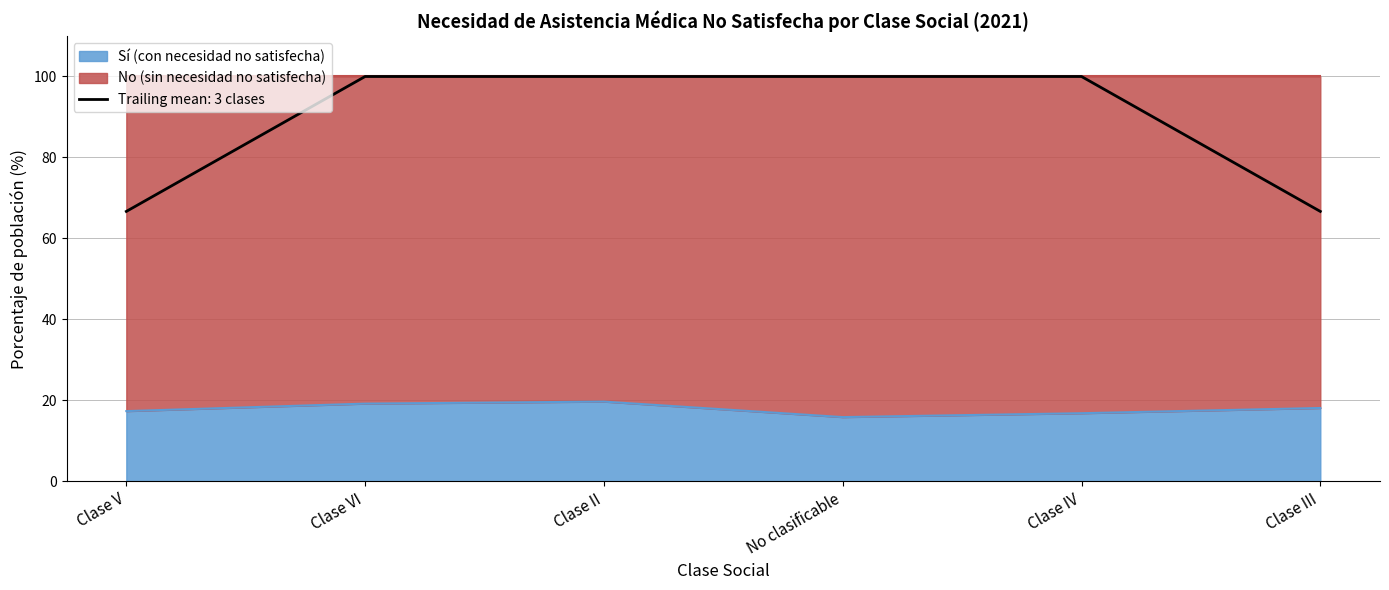

Reading left to right, extract all data points from this chart.

Clase V=17.3	Clase VI=19.2	Clase II=19.7	No clasificable=15.8	Clase IV=16.8	Clase III=18.1